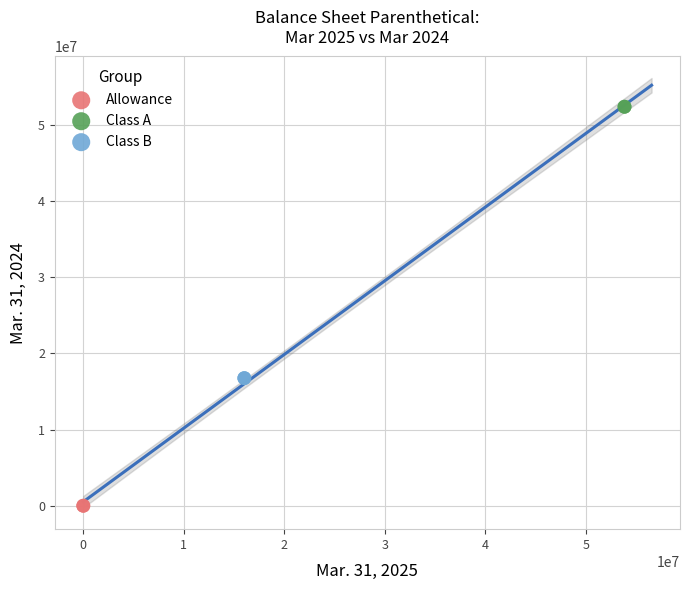

Which series reaches the maximum Y coordinate?

Class A